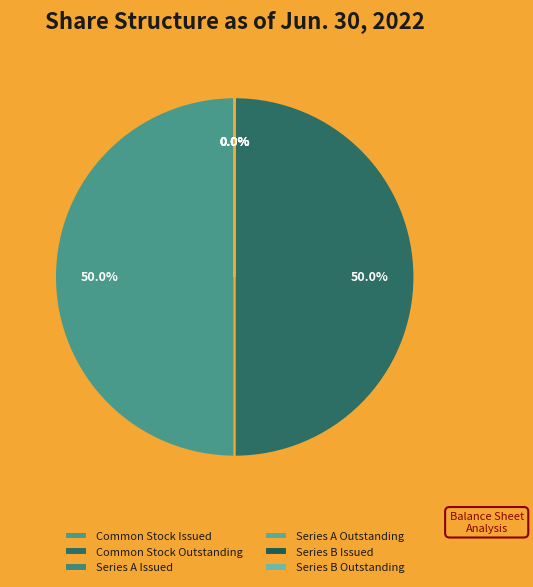

Which slice is the largest?

Common stock, shares issued